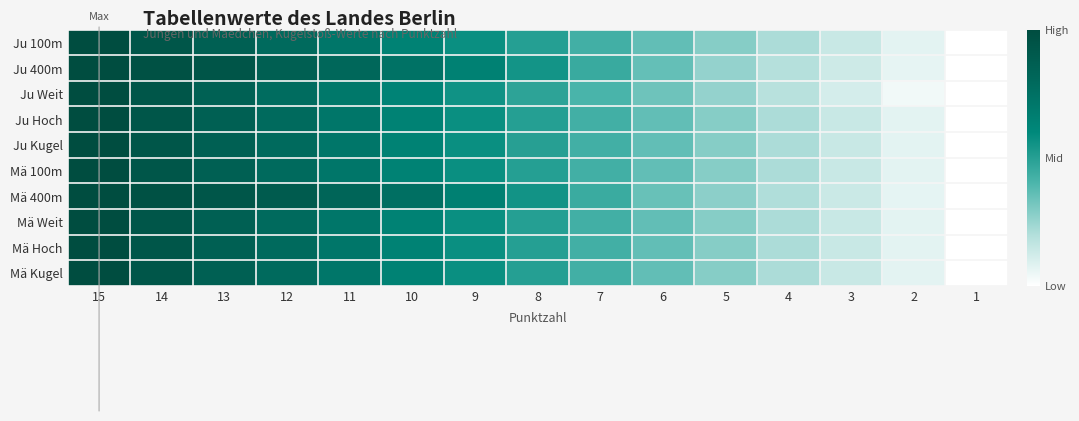

At how many categories does at least one series exceed 0?

14